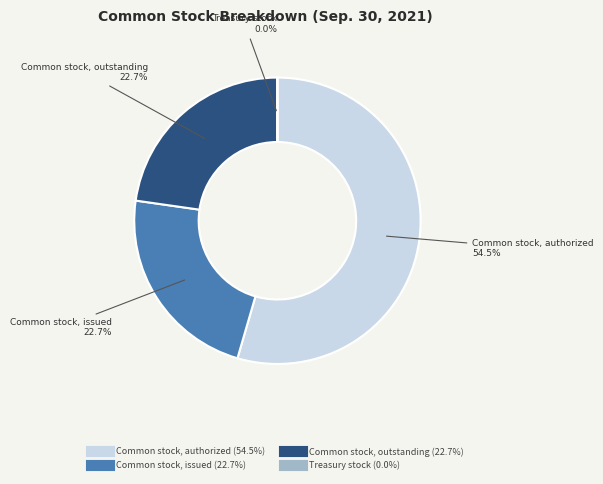

Which category has the biggest portion of the pie?

Common stock, authorized